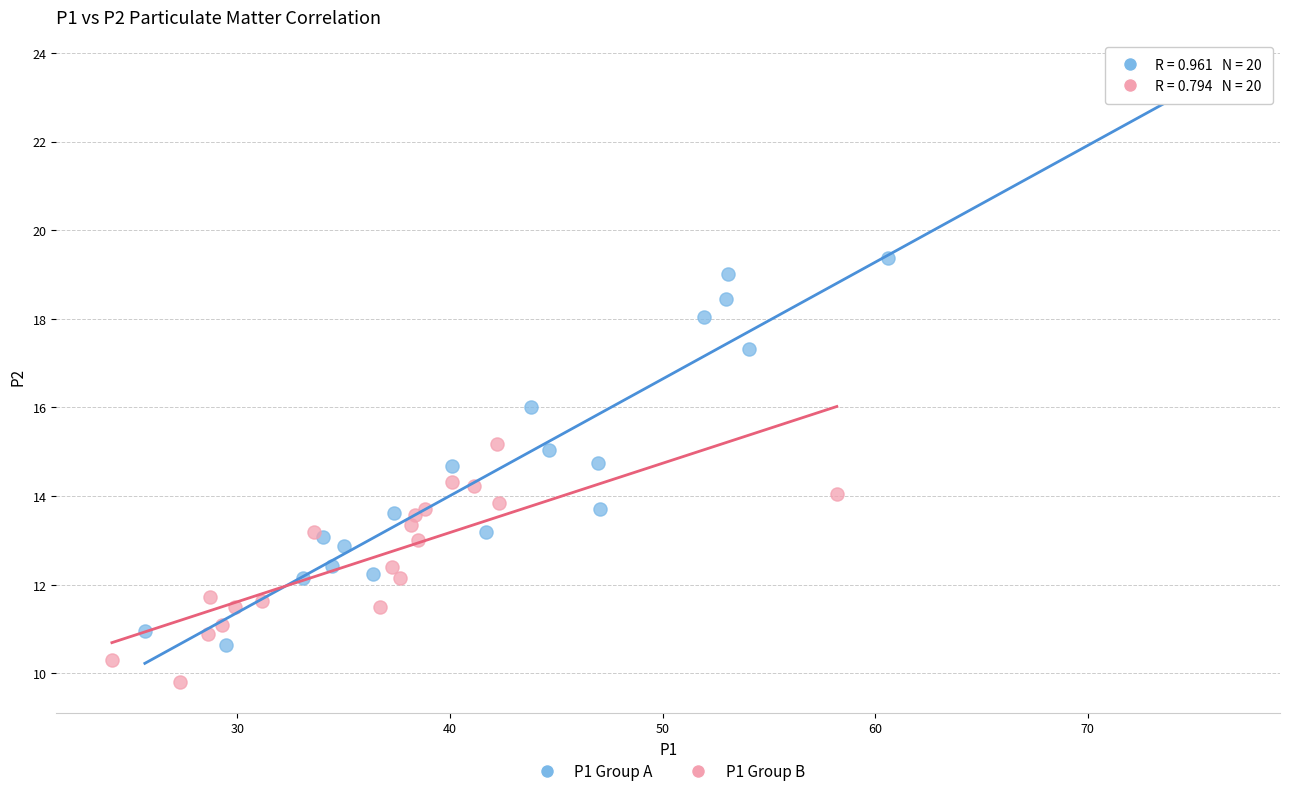

Which series has the widest spread of Y values?

P1 Group A